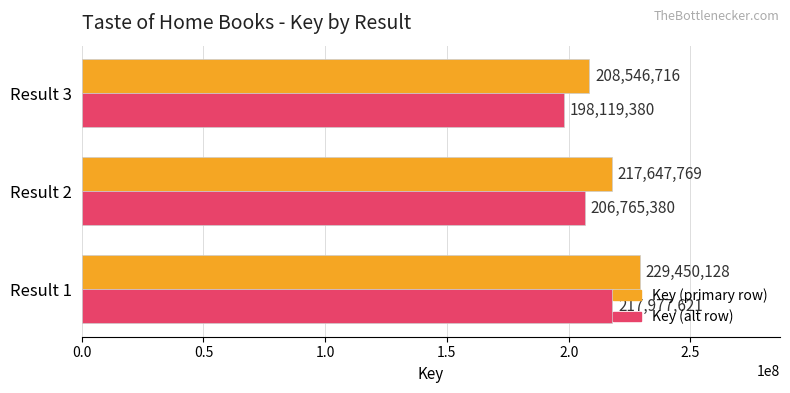

Count the number of categories in the chart.

3